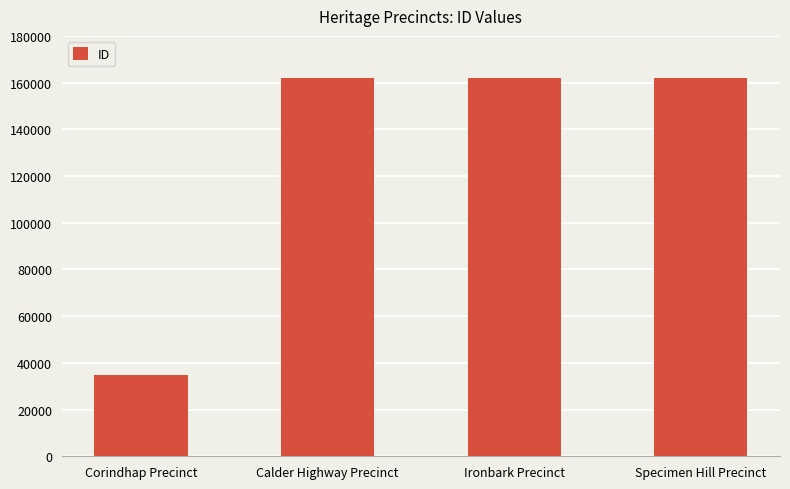

What is the change in value from Corindhap Precinct to Calder Highway Precinct?

+127158